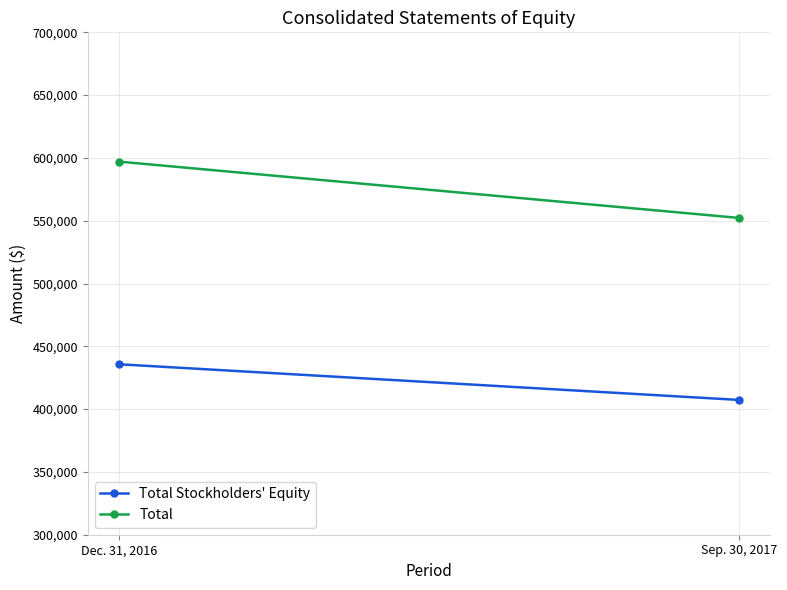

How many lines are shown in the chart?

2